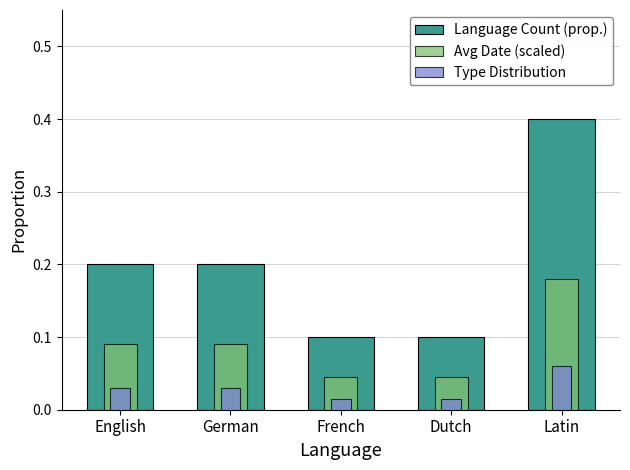

Reading left to right, list all the values displayed in this chart.

Language Count (prop.): 0.2	0.2	0.1	0.1	0.4
Avg Date (scaled): 0.1	0.1	0.0	0.0	0.2
Type Distribution: 0.0	0.0	0.0	0.0	0.1